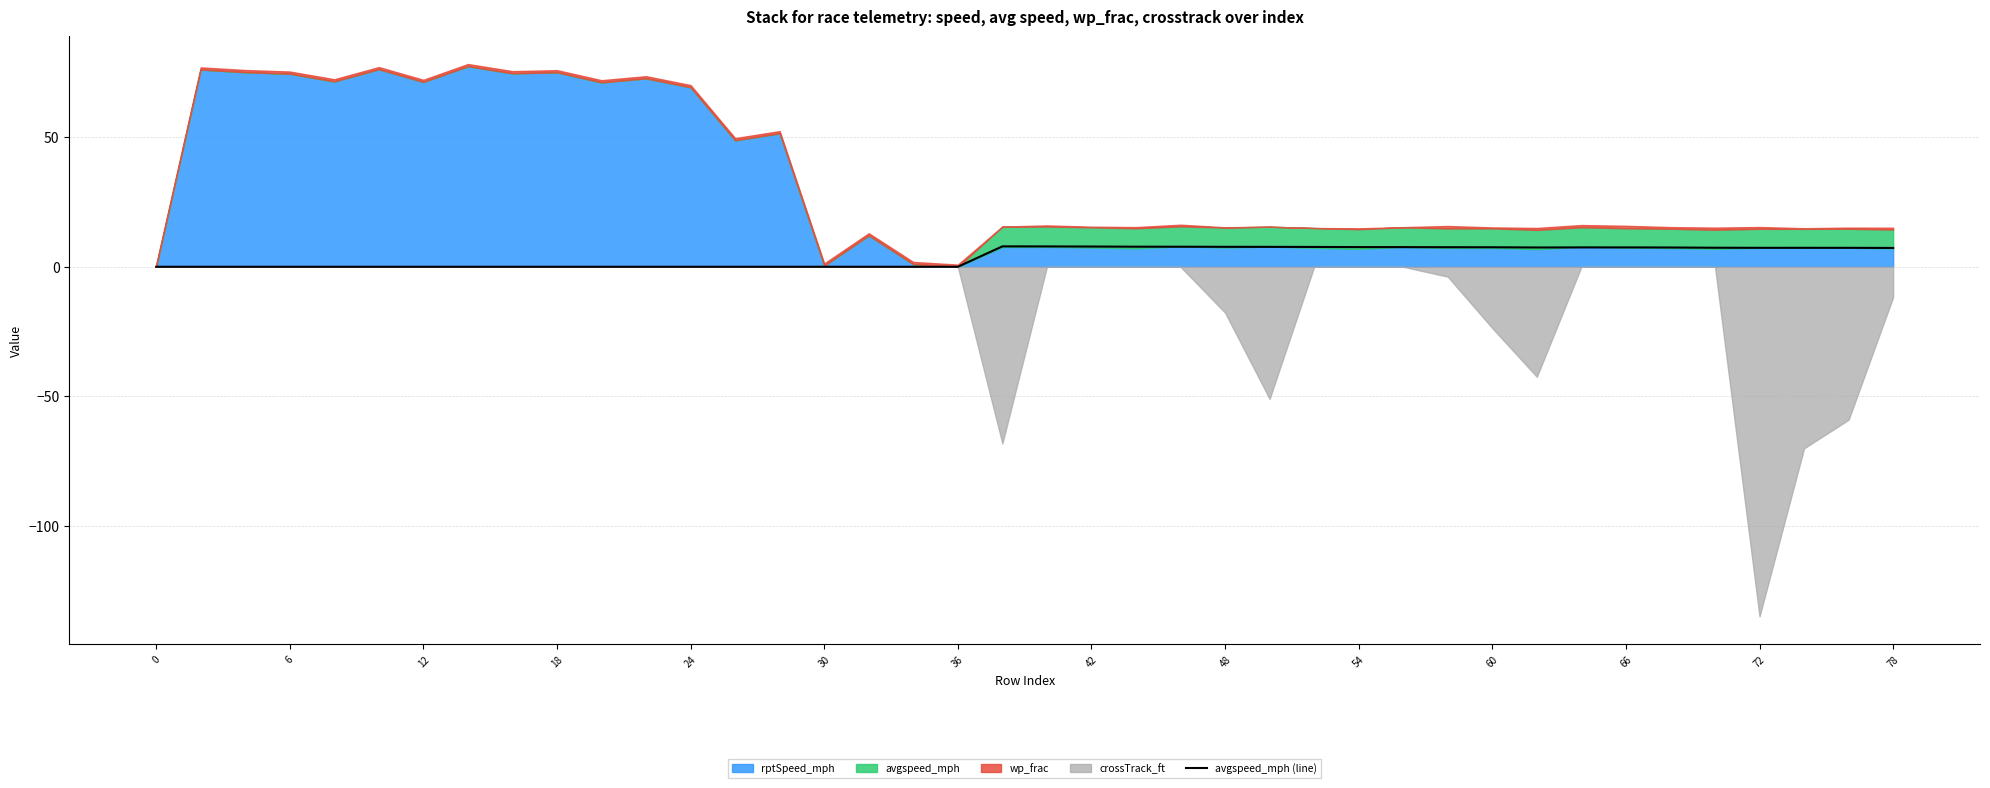

What is the ratio of the value at 20 to the value at 22?

1.0